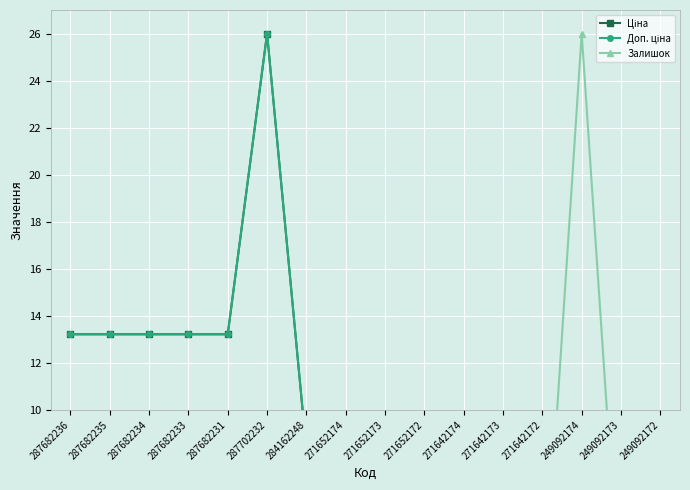

The Залишок series shows 8.1 at 287682231. True or false?

False